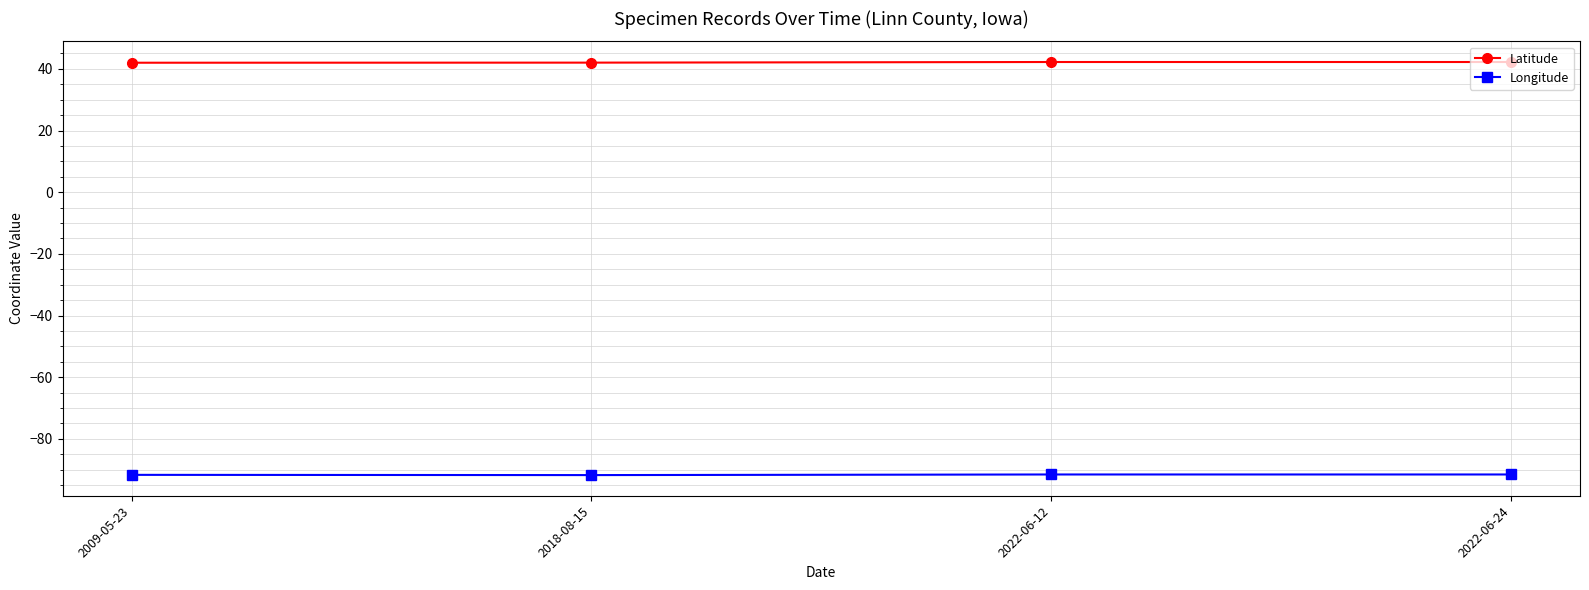

Is the value of Latitude at 2022-06-12 greater than the value of Longitude at 2022-06-24?

Yes